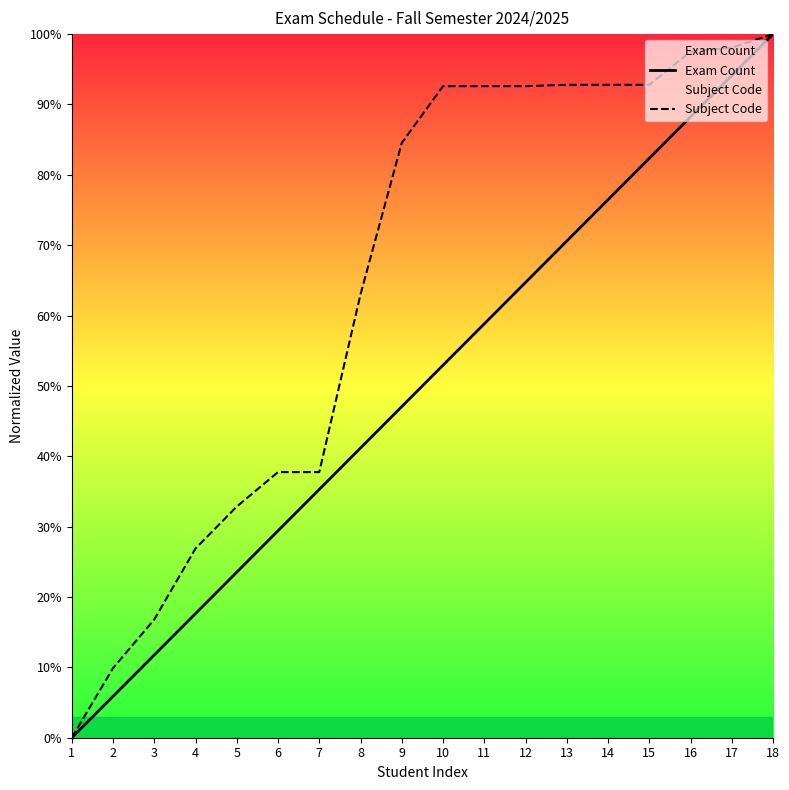

At which category is the sum across all series the highest?

18